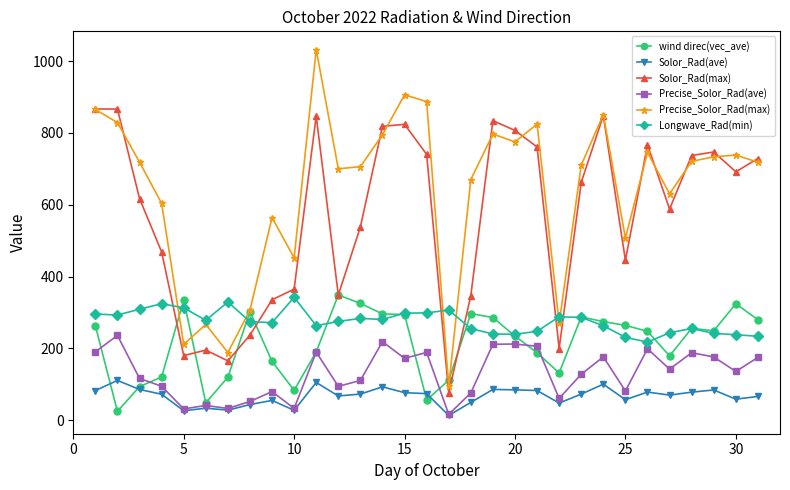

Which series has the widest spread of values?

Precise_Solor_Rad(max)